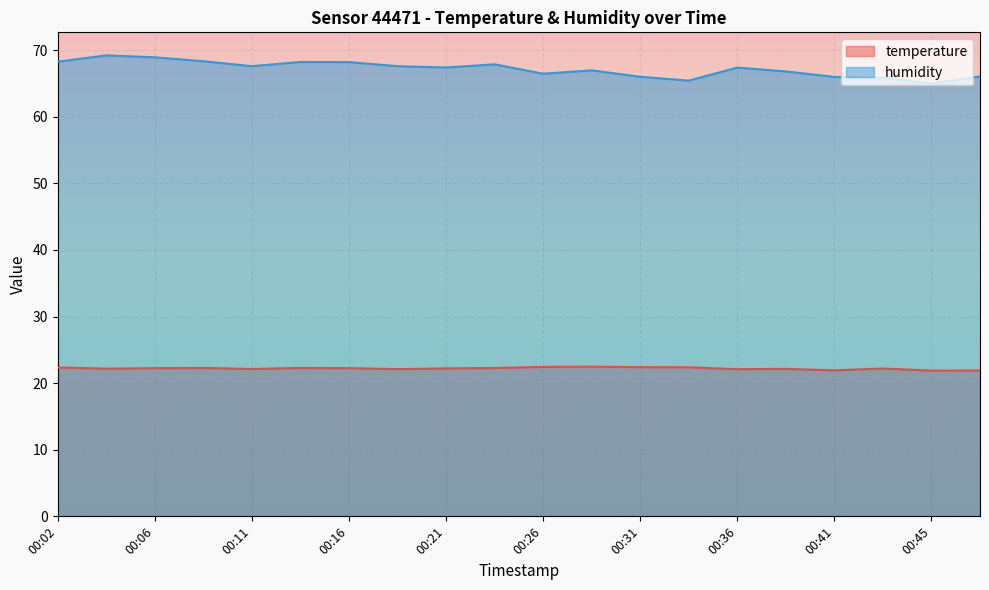

Which series has the widest spread of values?

humidity